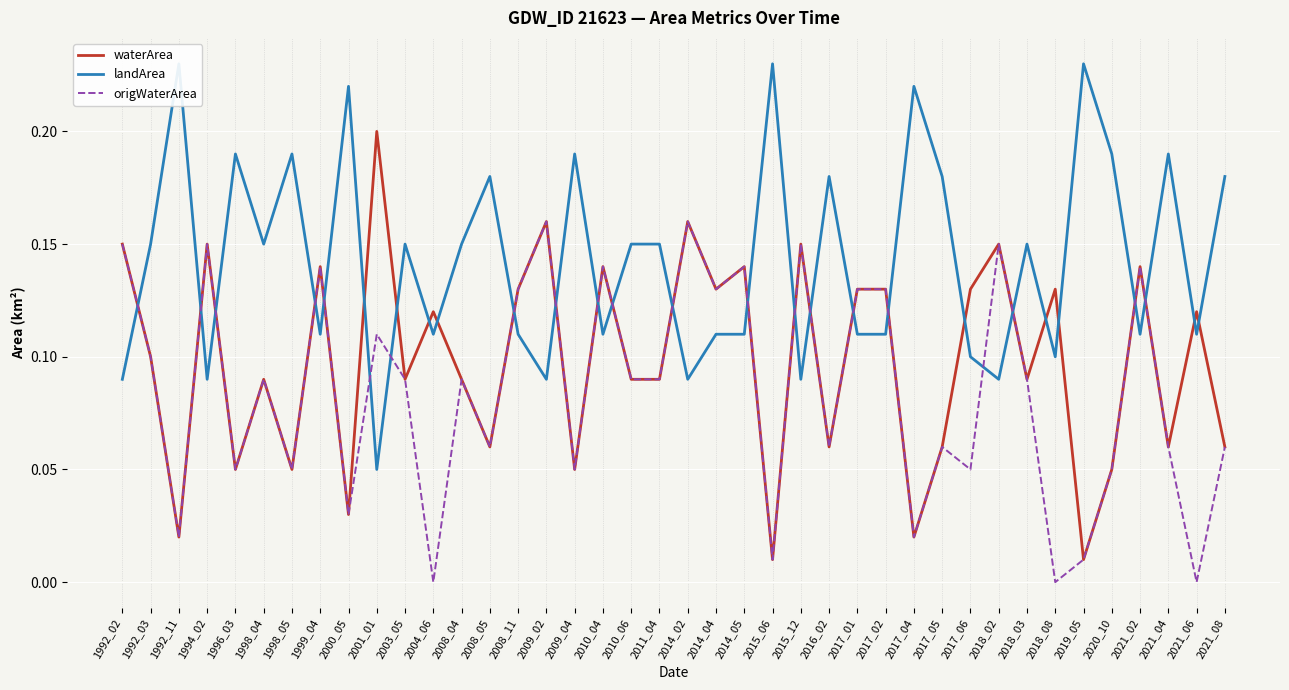

At 2020_10, list the series in order from smallest to largest.

waterArea, origWaterArea, landArea